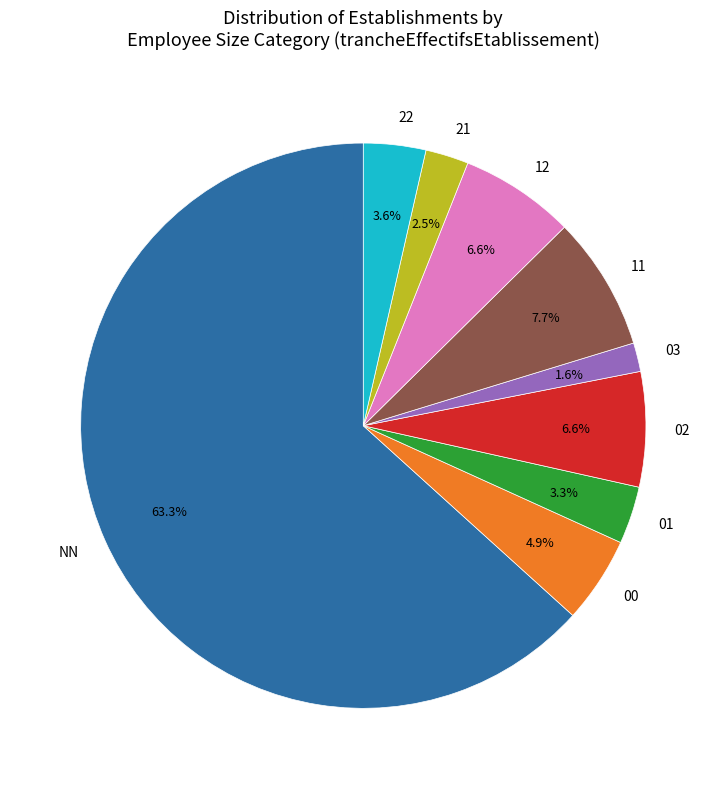

To the nearest percent, what percentage of the pie is NN?

63%